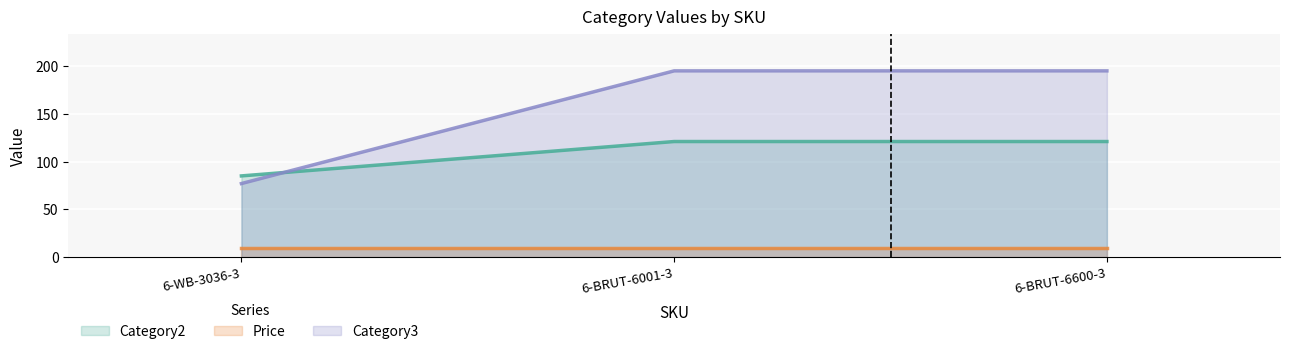

What is the label of the 3rd point from the right?

6-WB-3036-3